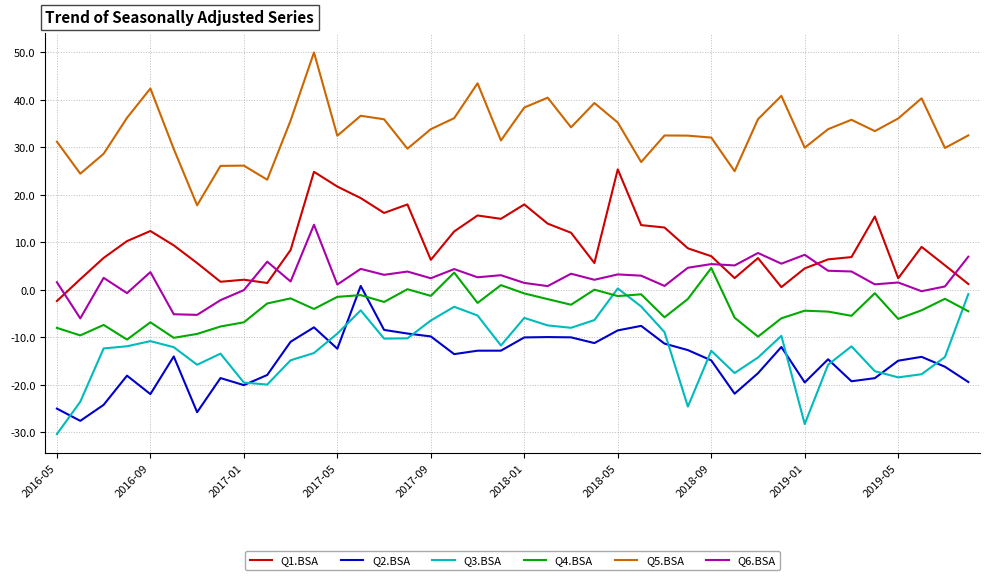

Which series has the largest total across all categories?

Q5.BSA